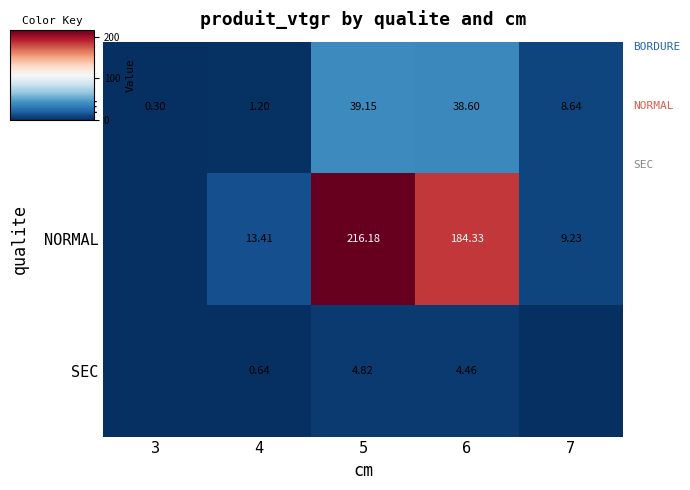

What is the total value across all series at 5?

260.1